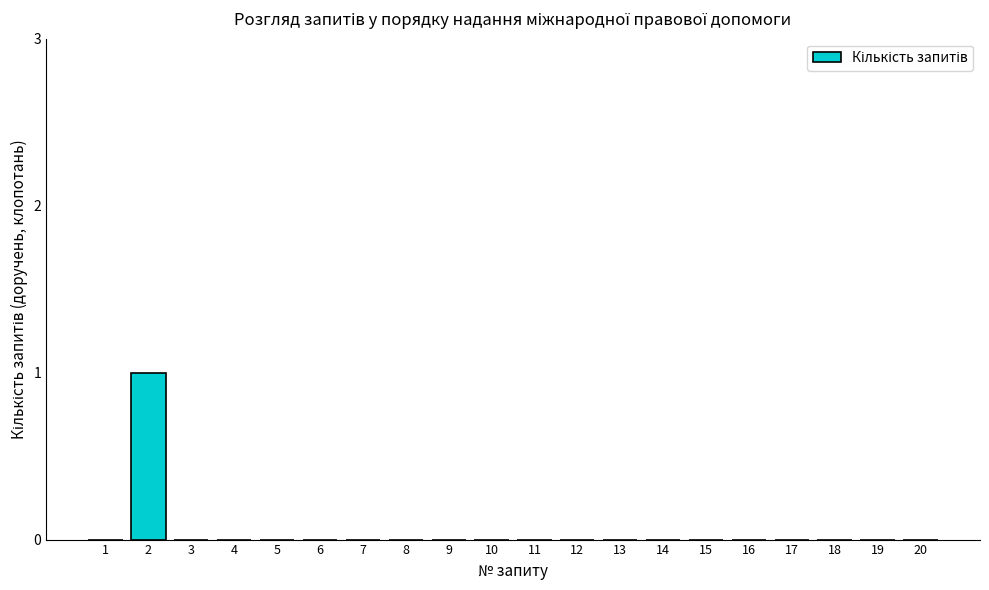

Reading left to right, extract all data points from this chart.

1=0	2=1	3=0	4=0	5=0	6=0	7=0	8=0	9=0	10=0	11=0	12=0	13=0	14=0	15=0	16=0	17=0	18=0	19=0	20=0